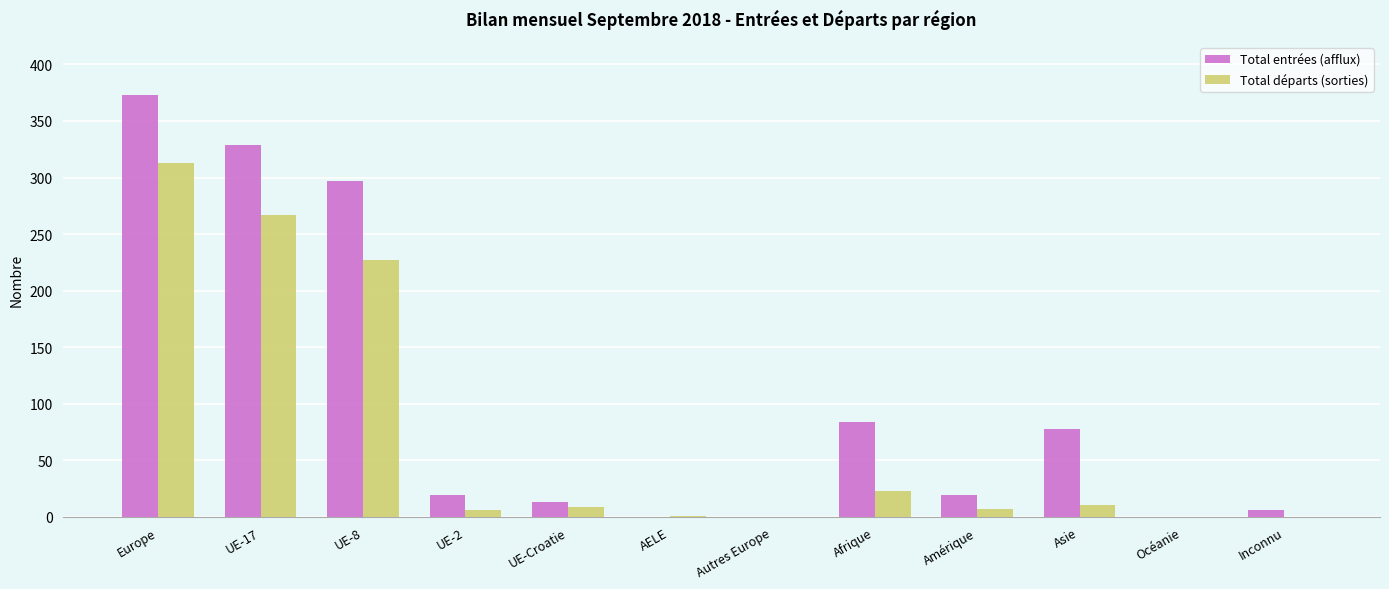

Is the value of Total entrées (afflux) at UE-2 greater than the value of Total départs (sorties) at UE-8?

No